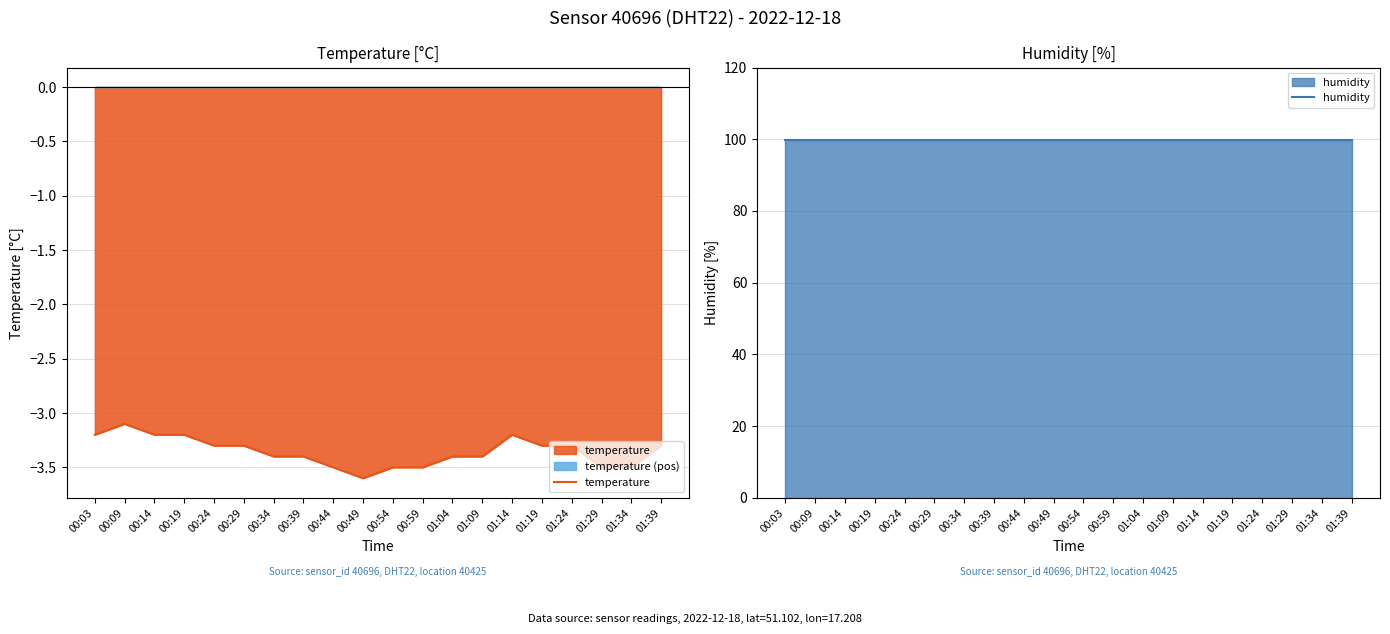

True or false: temperature and humidity cross at least once.

False